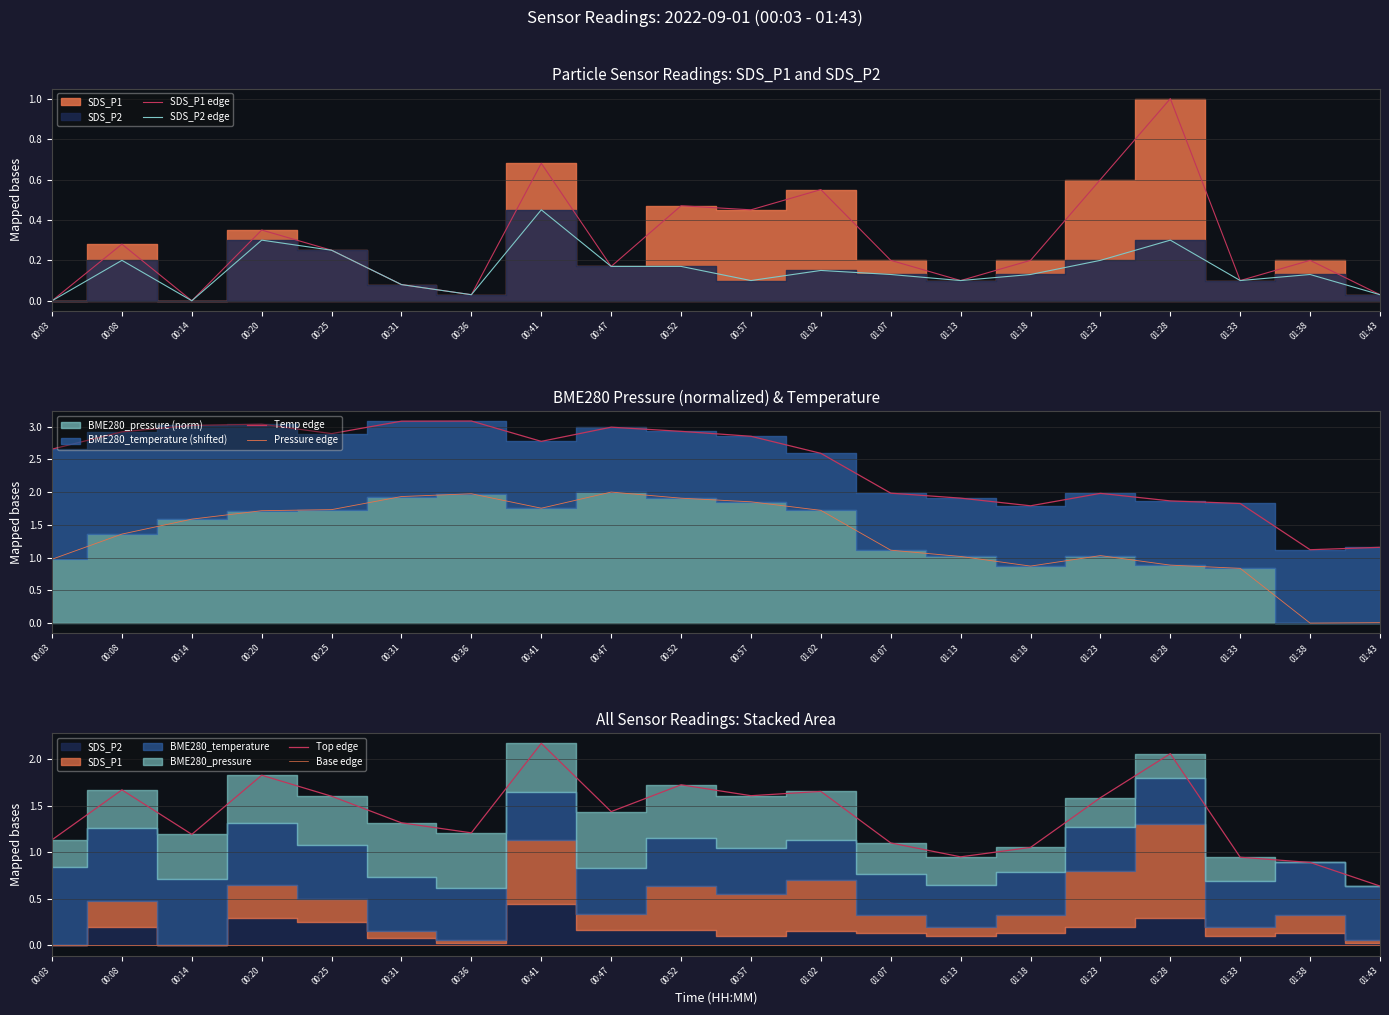

Where does the Top edge series first go above 1?

00:03